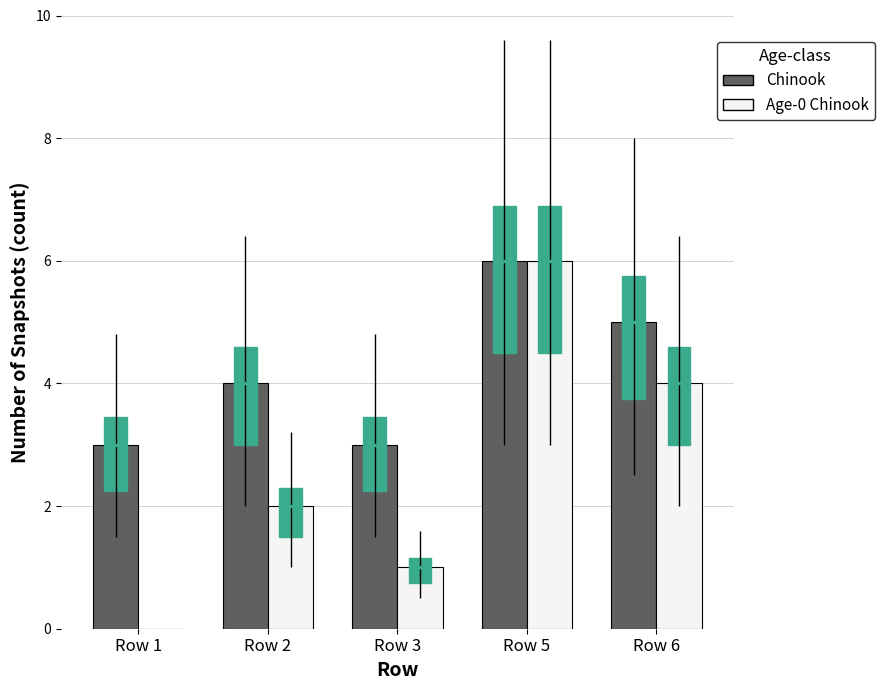

At how many categories does at least one series exceed 3?

3